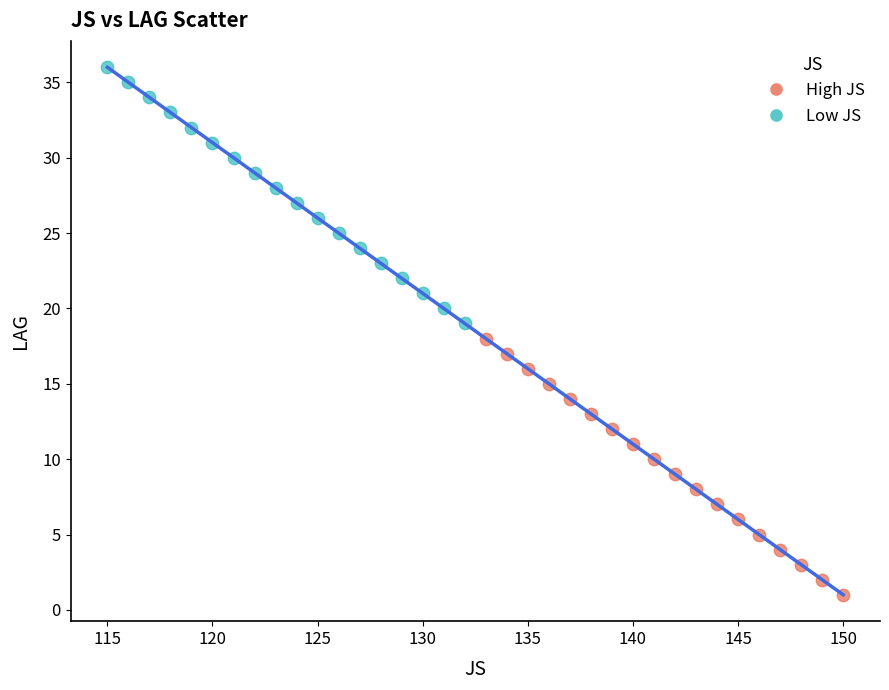

Which series contains the lowest Y value?

High JS